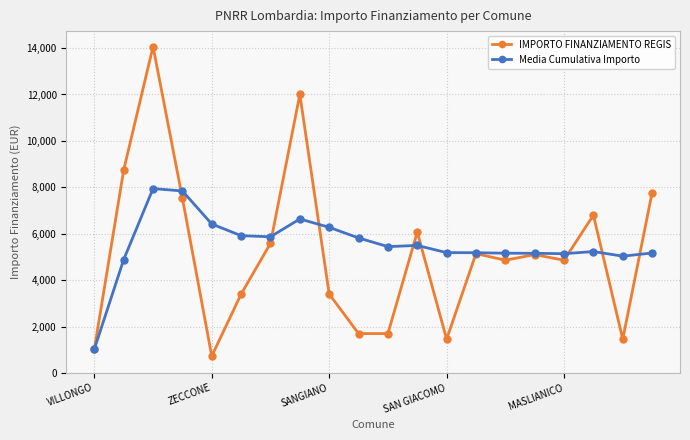

What is the value of the Media Cumulativa Importo point at the 10th from the left?

5820.1